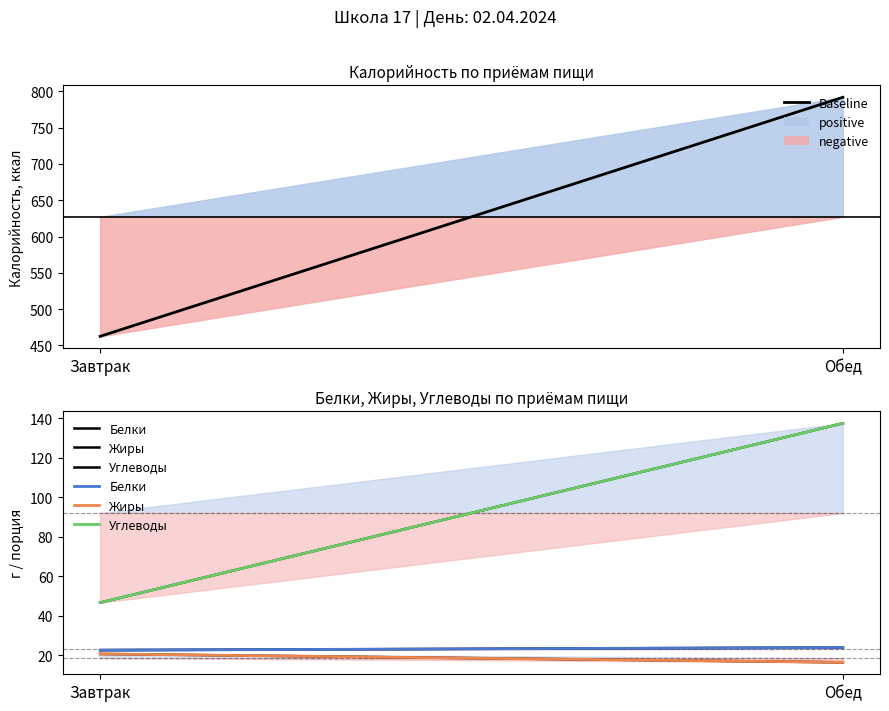

What is the maximum value shown in the chart?

791.9